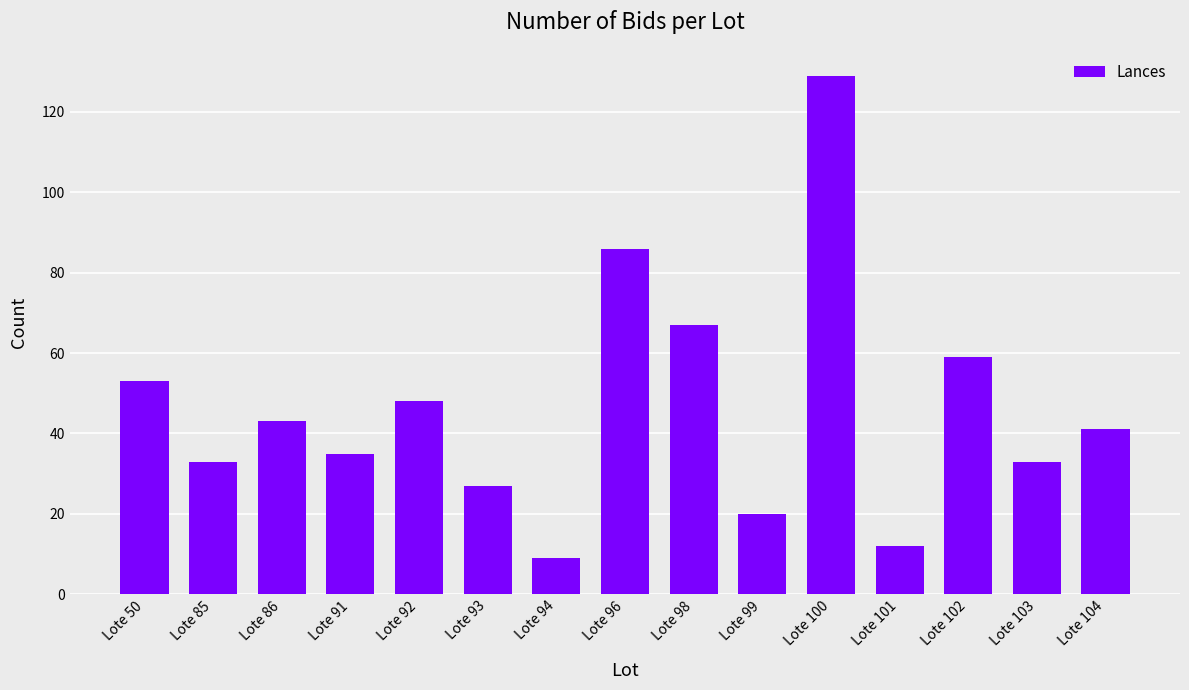

Read the value at Lote 92.

48